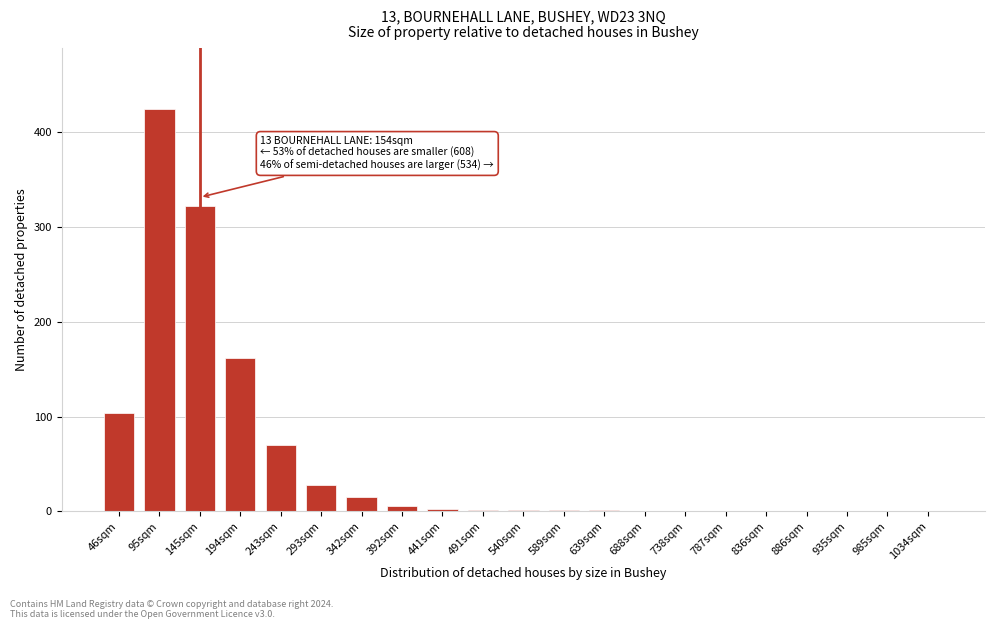

Which has a higher value, 145sqm or 95sqm?

95sqm